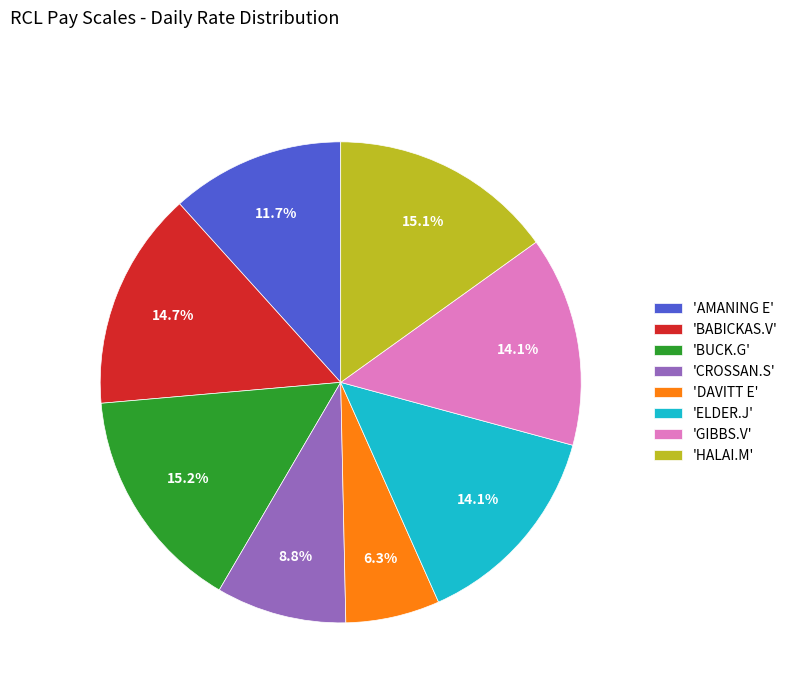

Which category has the smallest portion of the pie?

'DAVITT E'